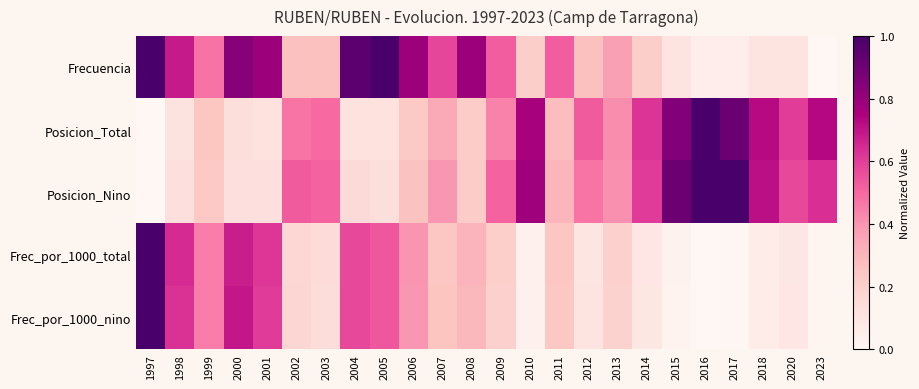

How many categories are shown in the chart?

24